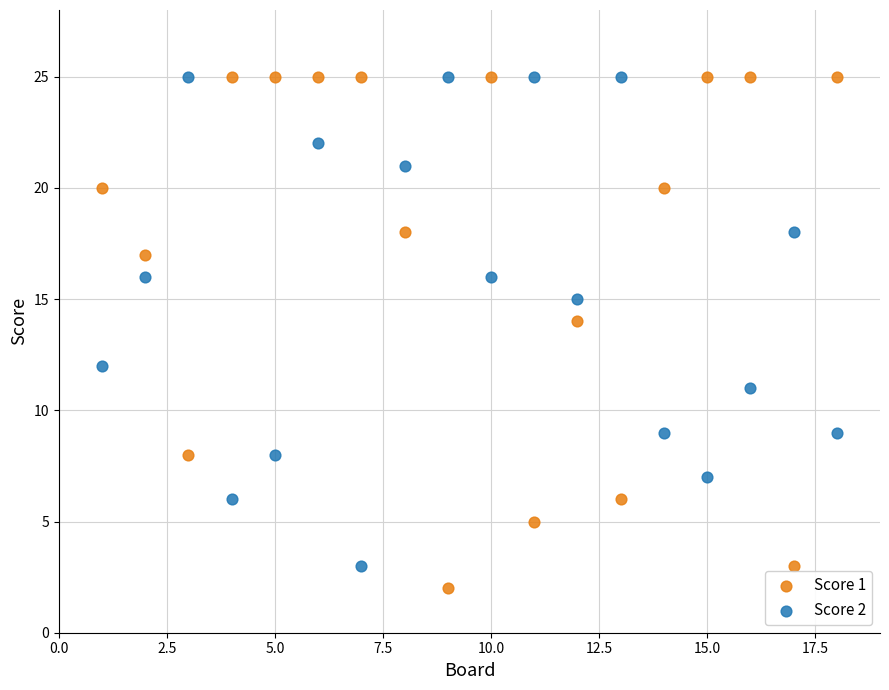

What are all the series names shown in the legend?

Score 1, Score 2